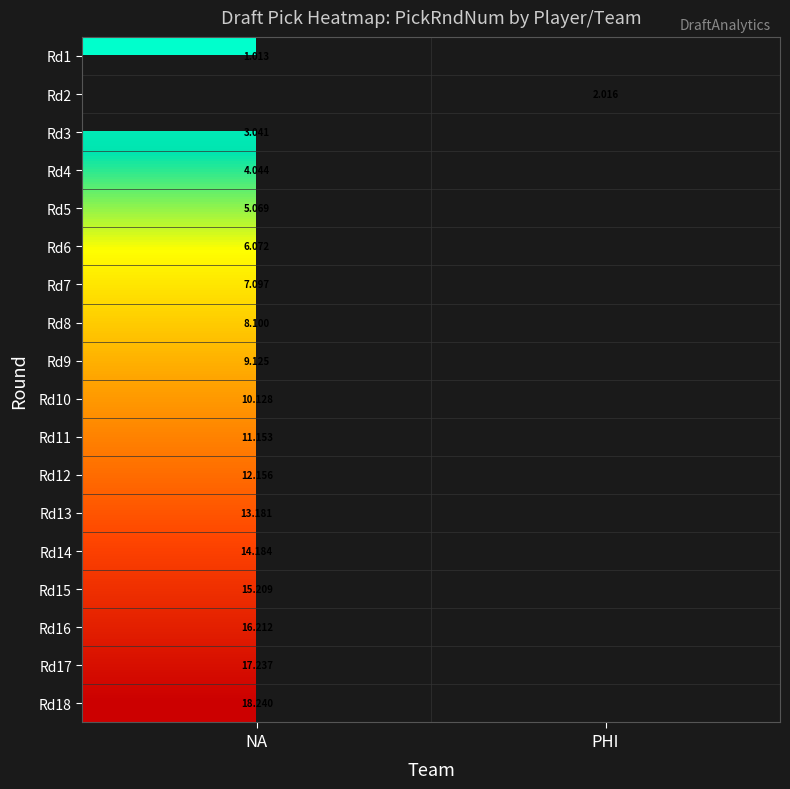

At NA, list the series in order from smallest to largest.

Rd1, Rd2, Rd3, Rd4, Rd5, Rd6, Rd7, Rd8, Rd9, Rd10, Rd11, Rd12, Rd13, Rd14, Rd15, Rd16, Rd17, Rd18